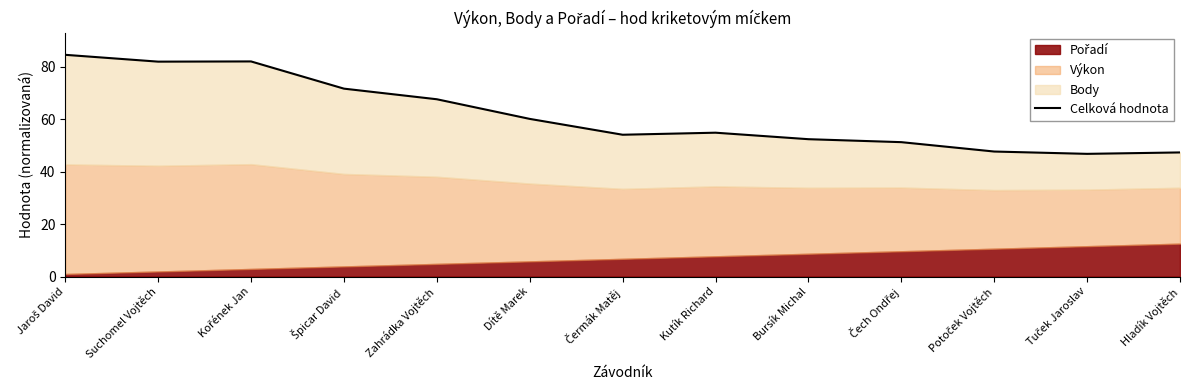

What is the change in value from Potoček Vojtěch to Hladík Vojtěch?

-0.3